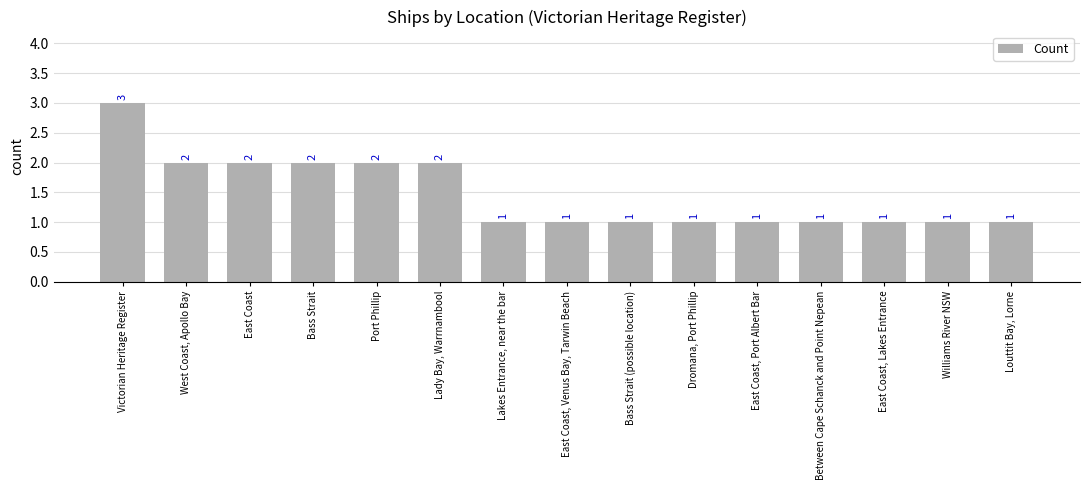

What is the value of the 11th bar from the left?

1